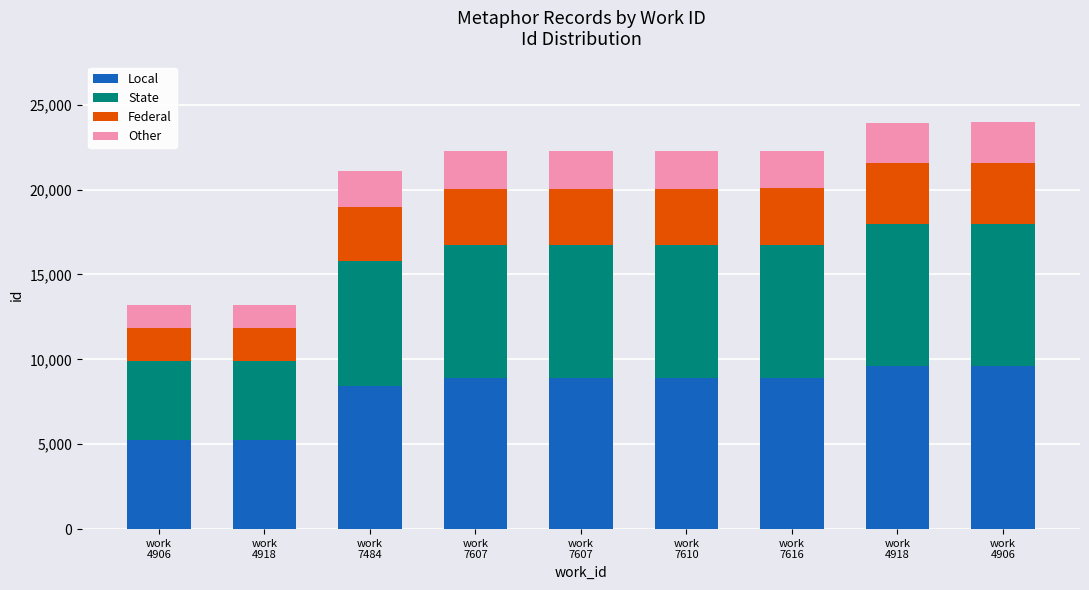

What is the maximum value for Local?

9580.8